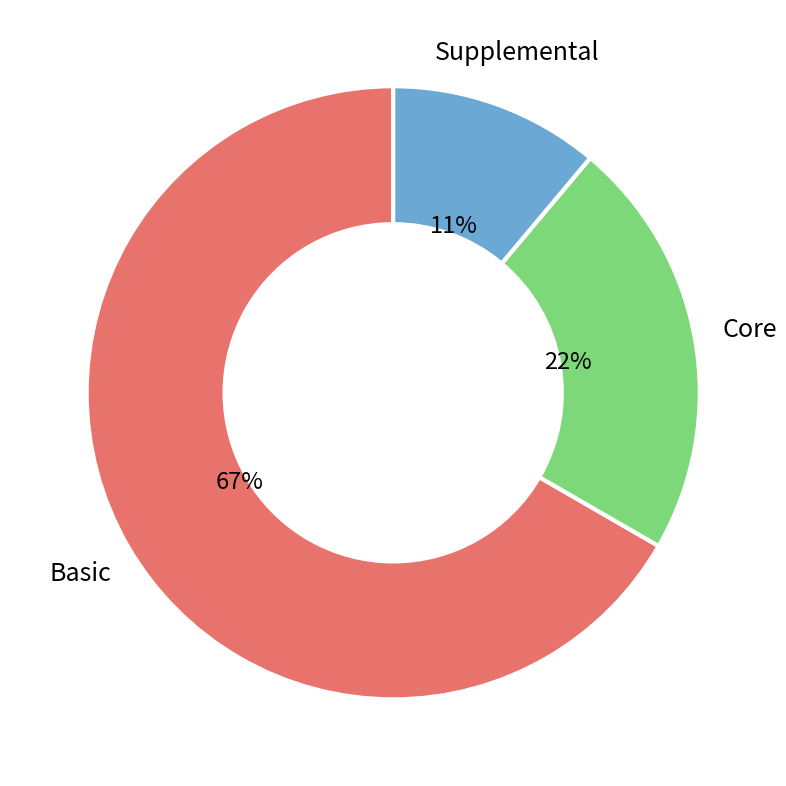

Does any single category account for the majority?

Yes